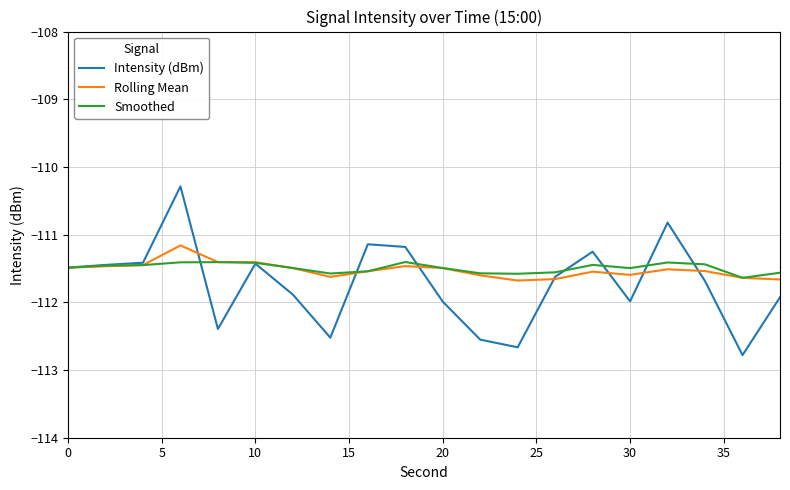

What is the difference between the second highest and second lowest values in the Rolling Mean series?

0.3